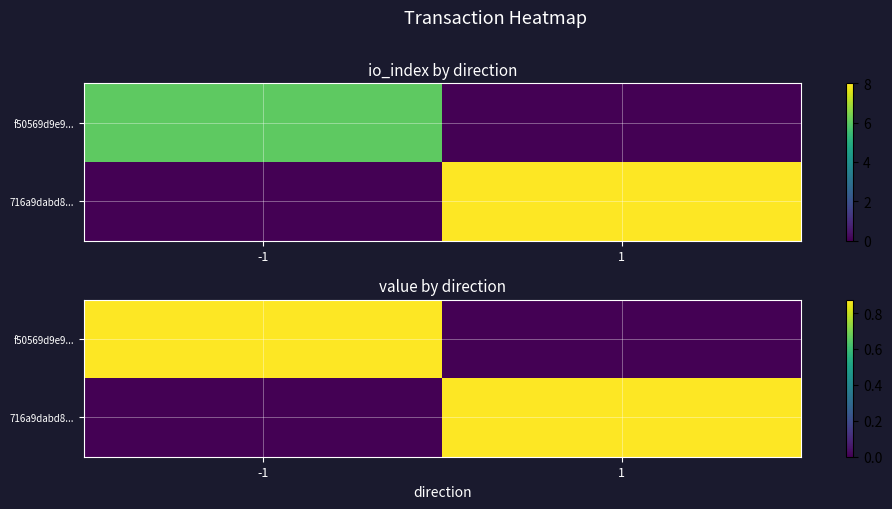

At 1, list the series in order from largest to smallest.

716a9dabd8..., f50569d9e9...